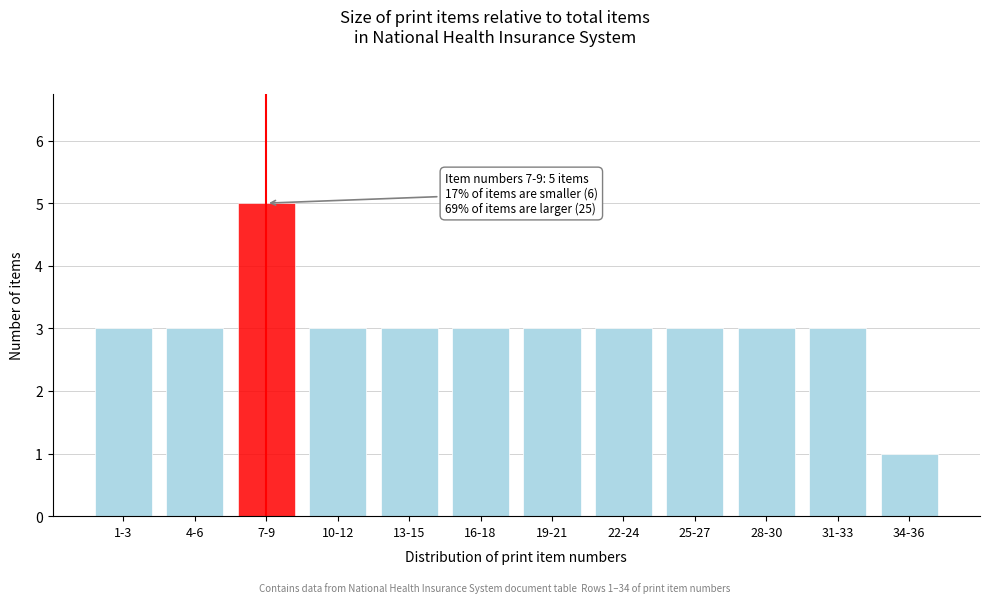

Reading left to right, list all the values displayed in this chart.

3	3	5	3	3	3	3	3	3	3	3	1